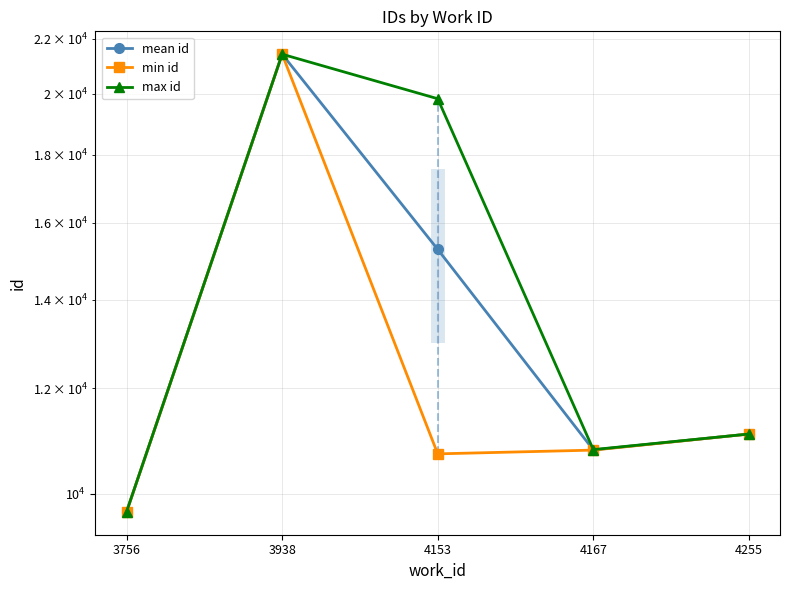

What is the sum of the min id values at 4153 and 4167?

21494